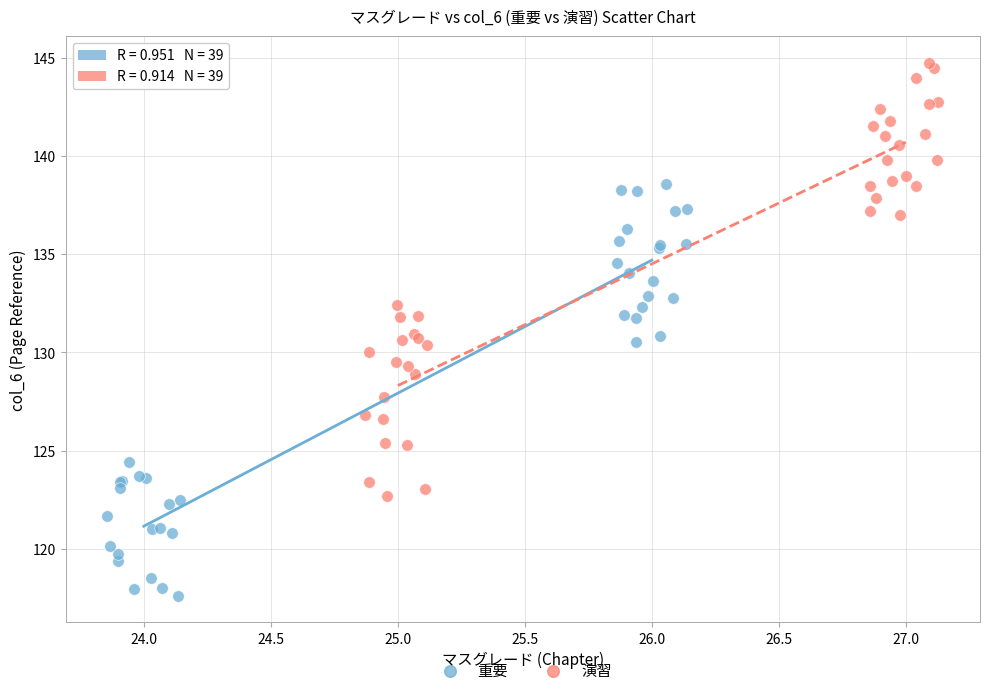

Which series contains the highest Y value?

演習